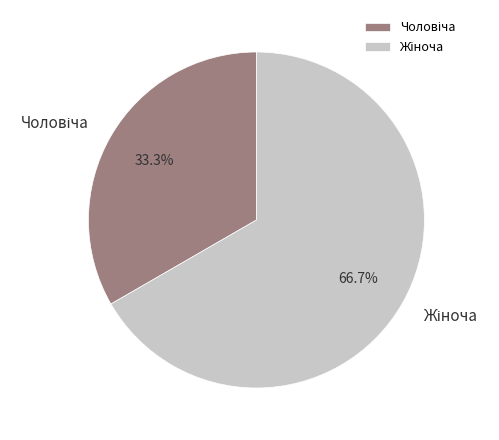

Is there a majority slice in this chart?

Yes